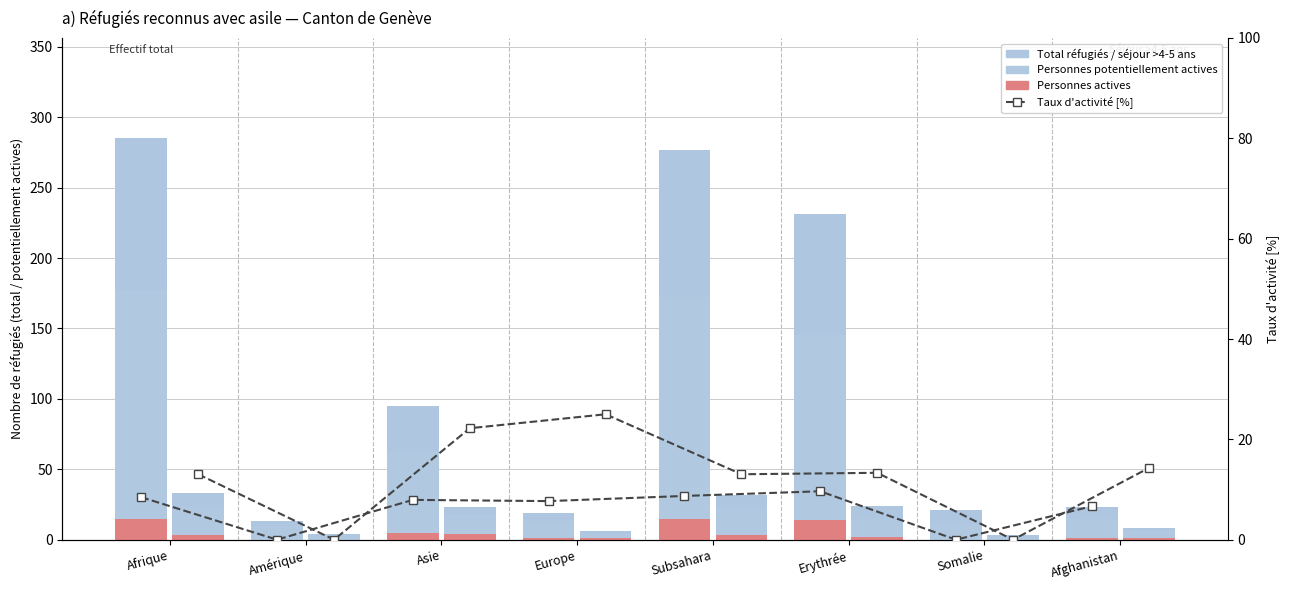

How many groups of bars are there?

8